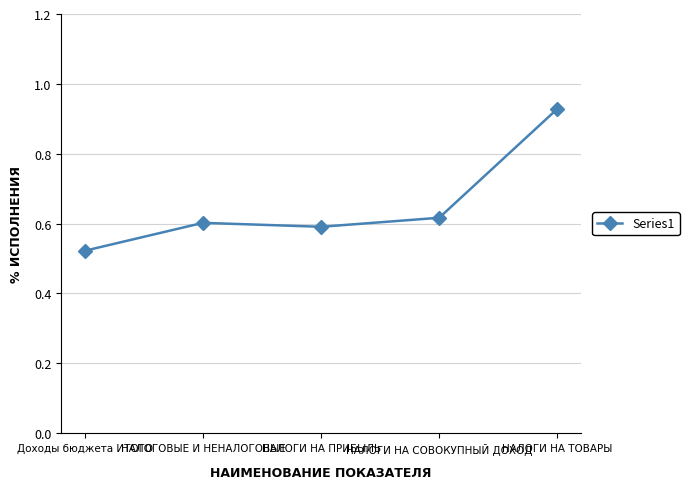

What position from the right is НАЛОГИ НА ПРИБЫЛЬ?

3